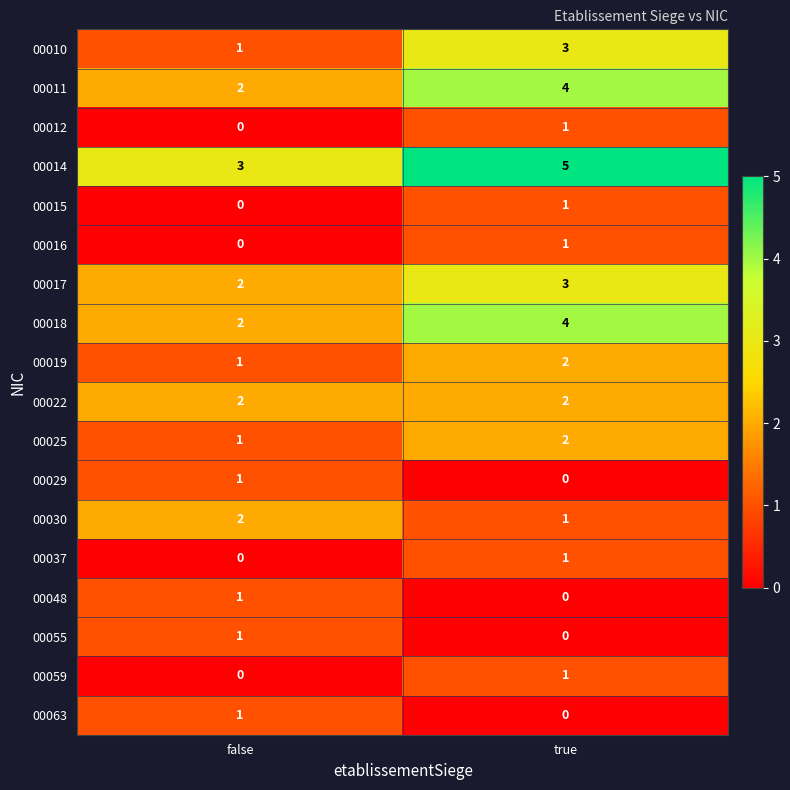

True or false: 00063 has a value of 0 at false.

False